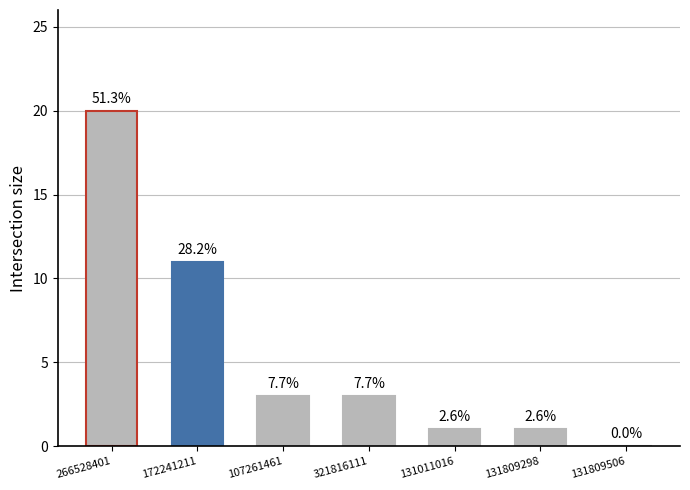

How many distinct data groups are displayed?

1